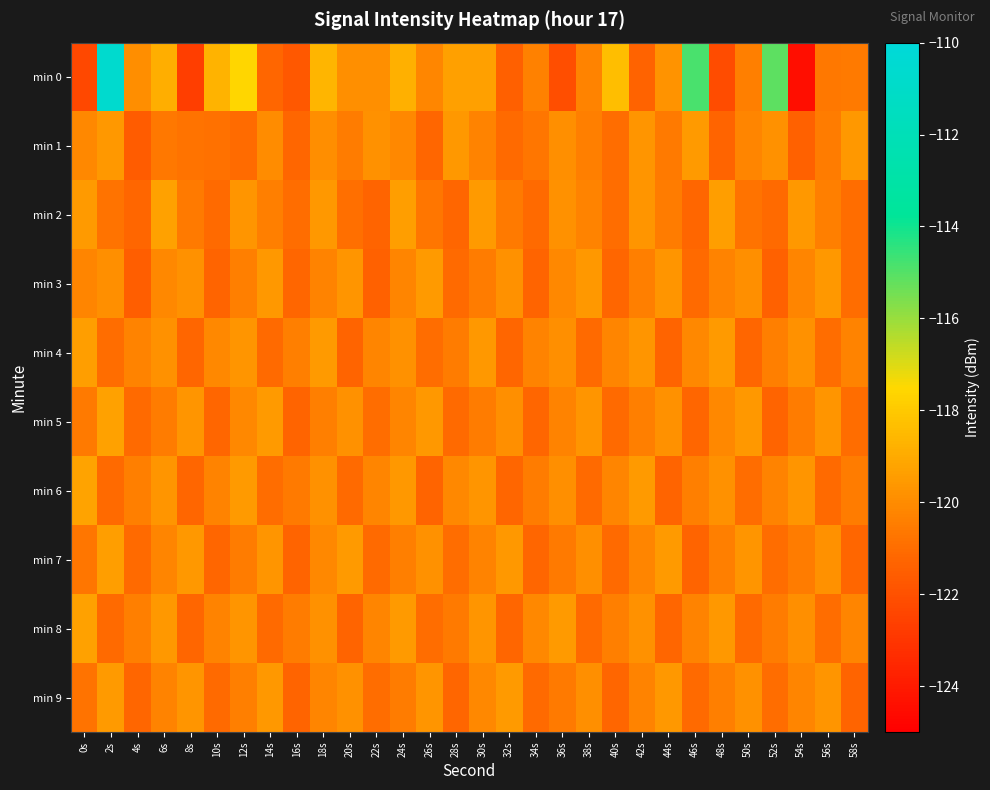

What is the total value across all series at 52s?

-1201.9